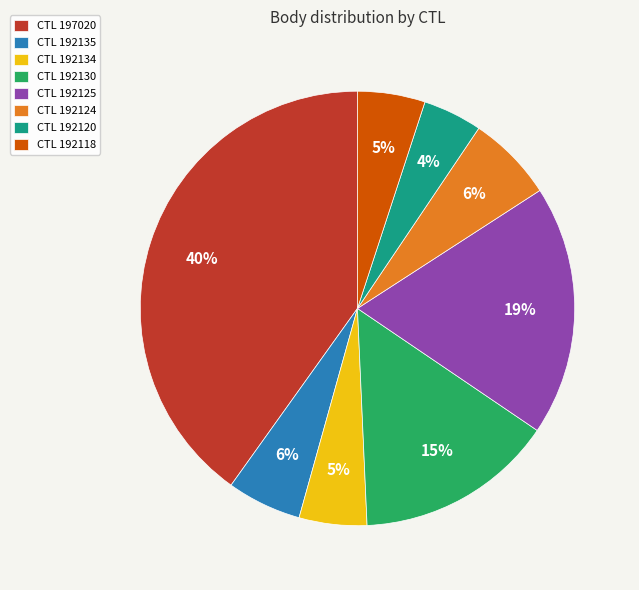

To the nearest percent, what portion does CTL 192125 represent?

19%